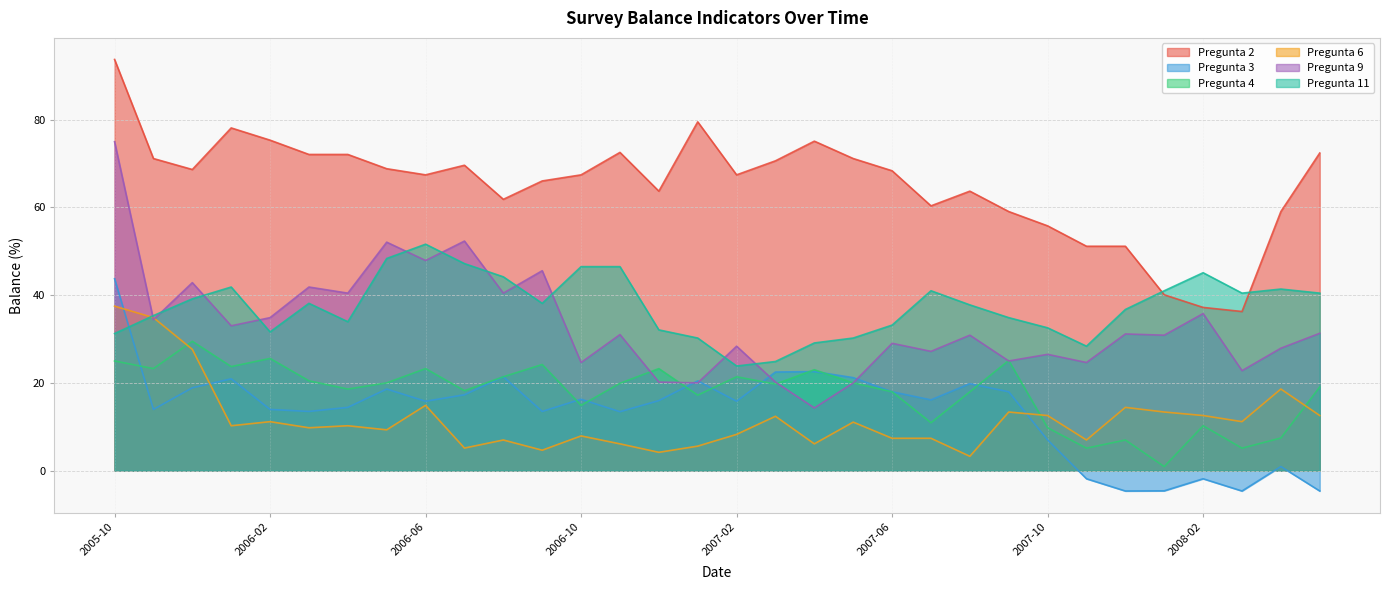

At which label is Pregunta 4 closest to 15?

2006-10